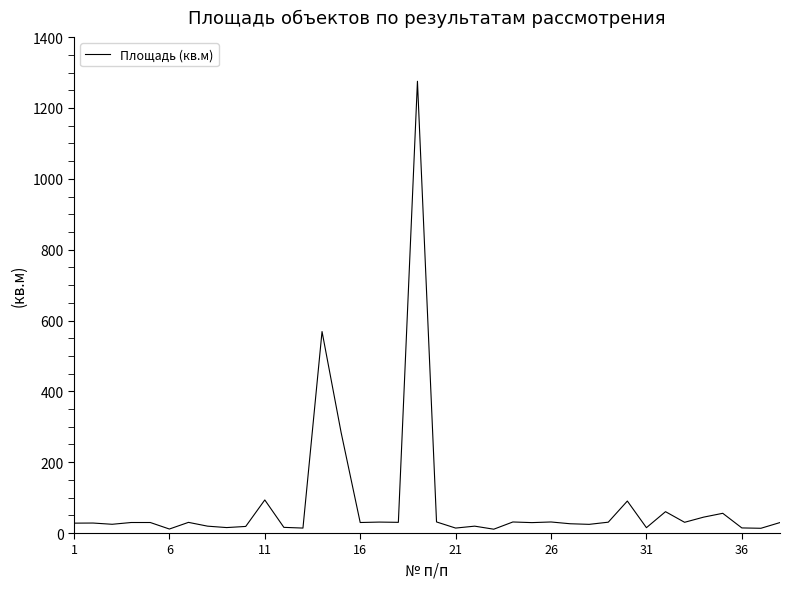

What is the greatest value displayed?

1275.4